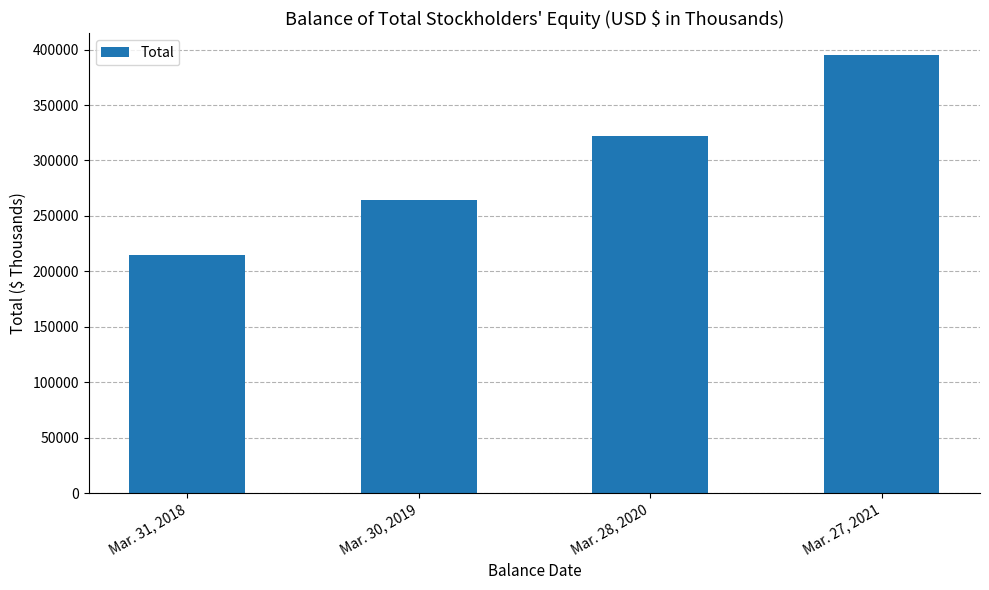

What is the smallest value displayed?

214606